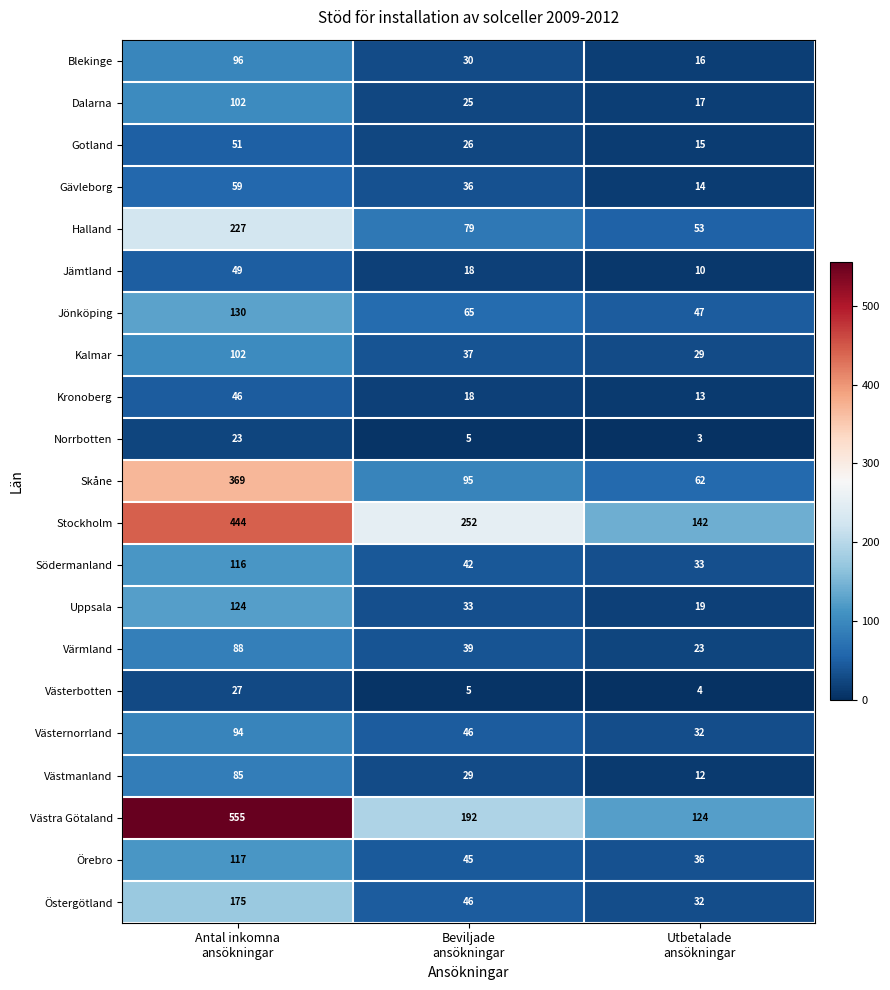

Which series has the widest spread of values?

Västra Götaland